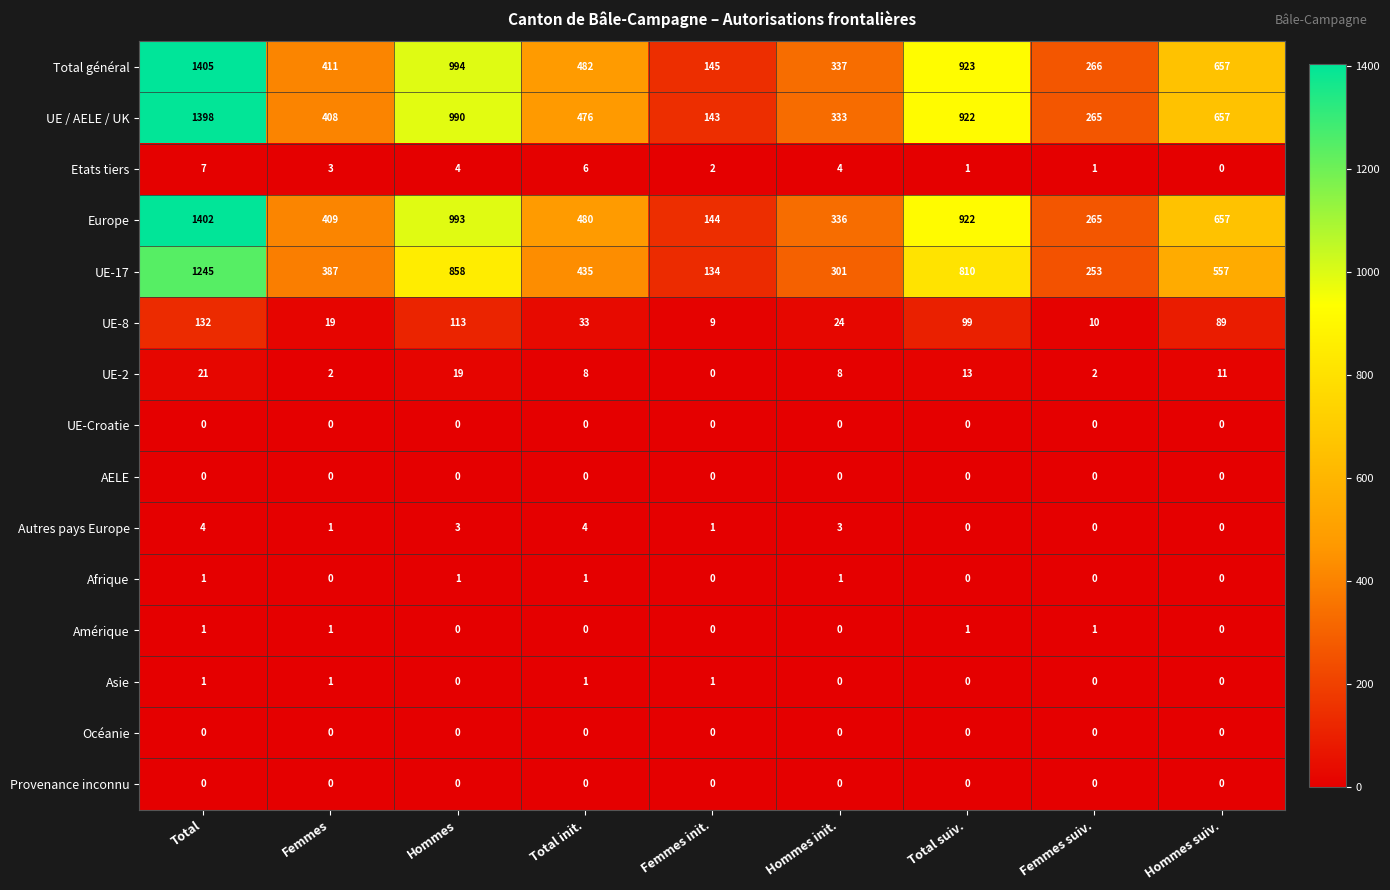

Is it true that UE-2 equals 19 at Hommes?

True